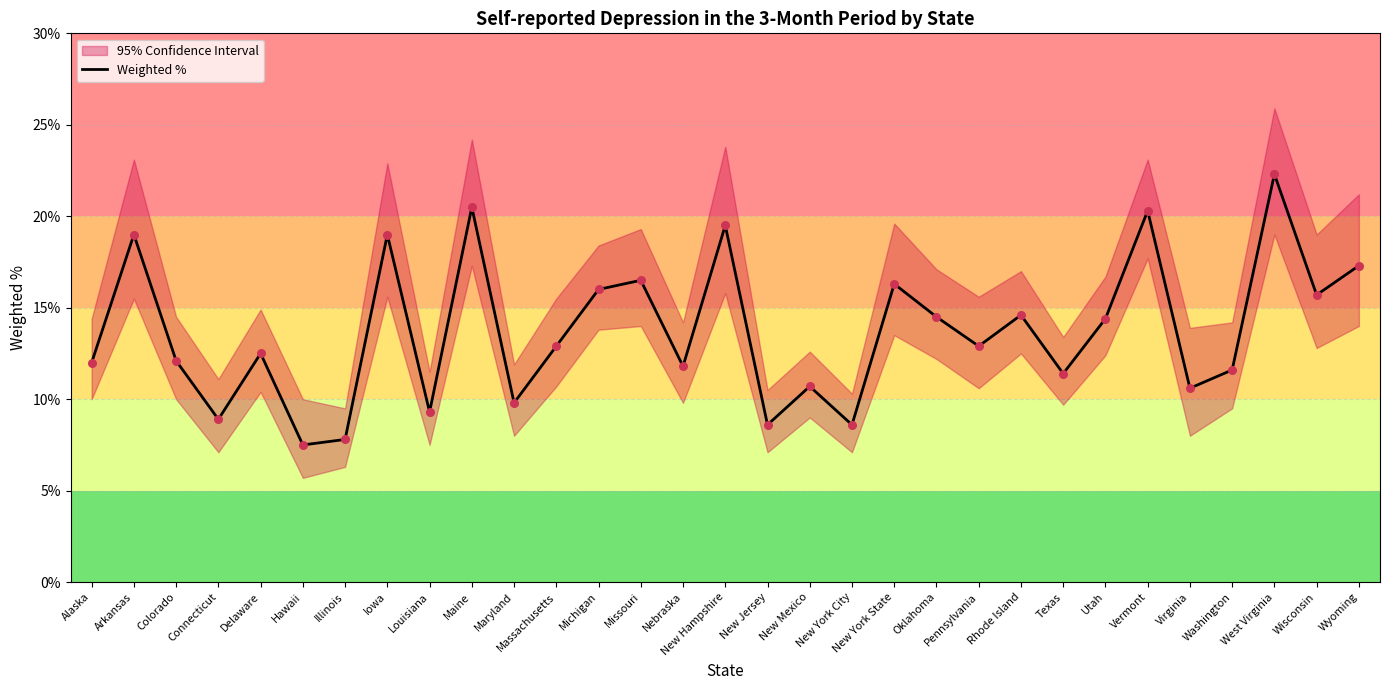

What is the ratio of the value at Wisconsin to the value at Illinois?

2.0